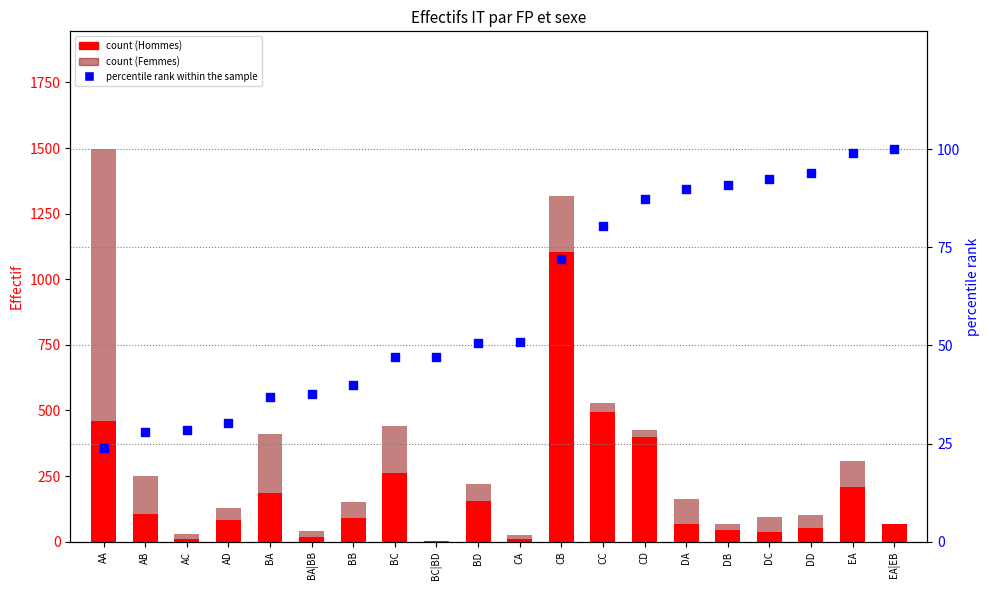

At which category is the sum across all series the highest?

AA